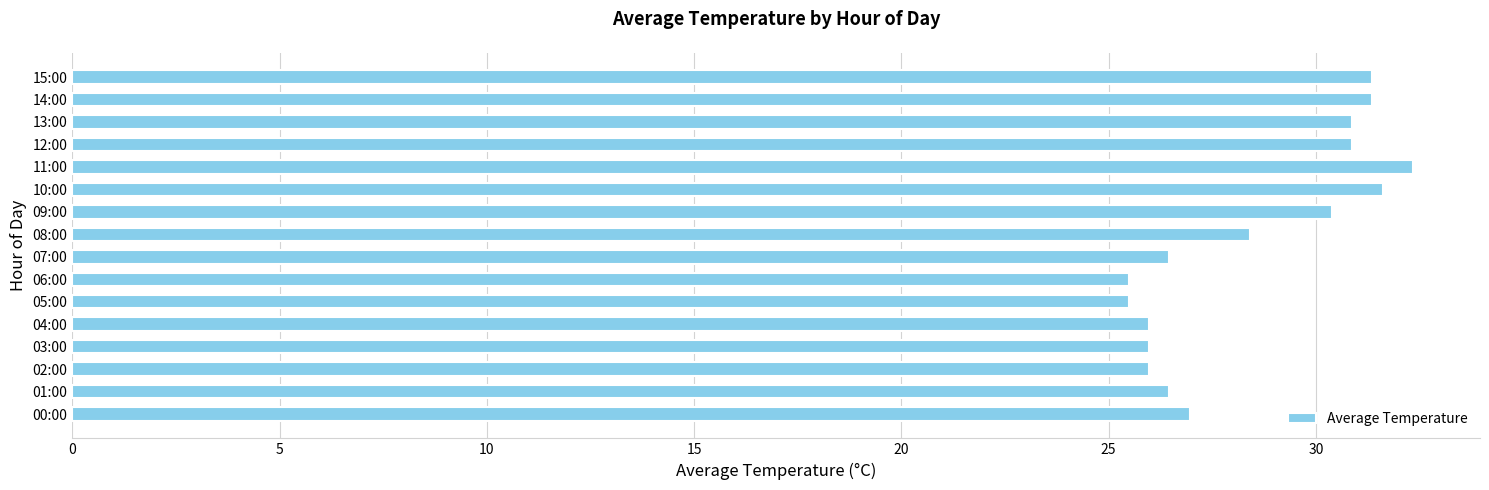

What is the ratio of the value at 06:00 to the value at 04:00?

1.0